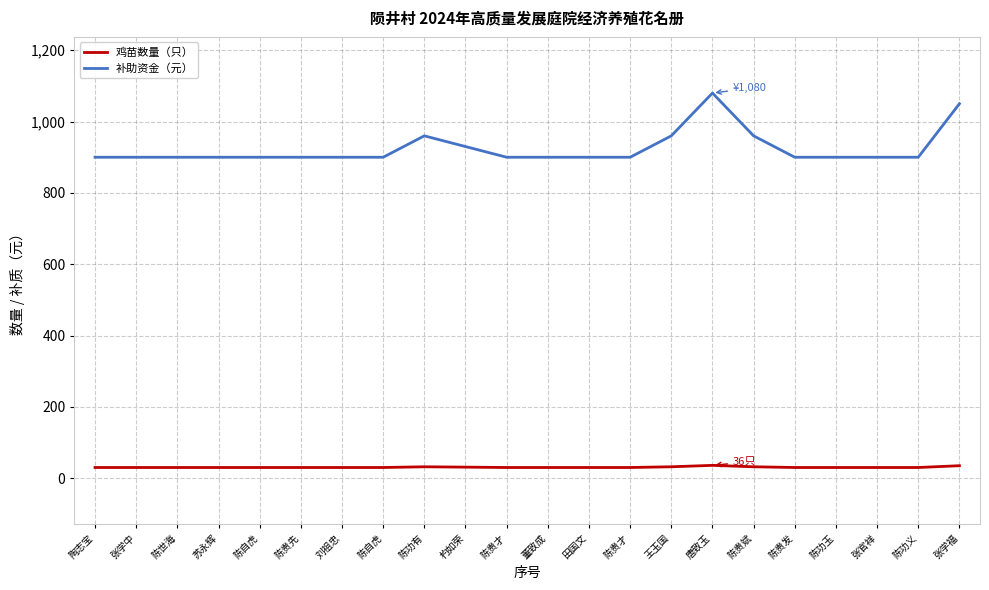

Rank the categories by 补助资金（元） value from lowest to highest.

陶志宝, 张学中, 陈世海, 苏永辉, 陈自虎, 陈贵先, 刘祖忠, 陈自虎, 陈贵才, 董致成, 田国文, 陈贵才, 陈贵发, 陈功玉, 张官祥, 陈功义, 杓如荣, 陈功有, 王玉国, 陈贵斌, 张学福, 唐致玉